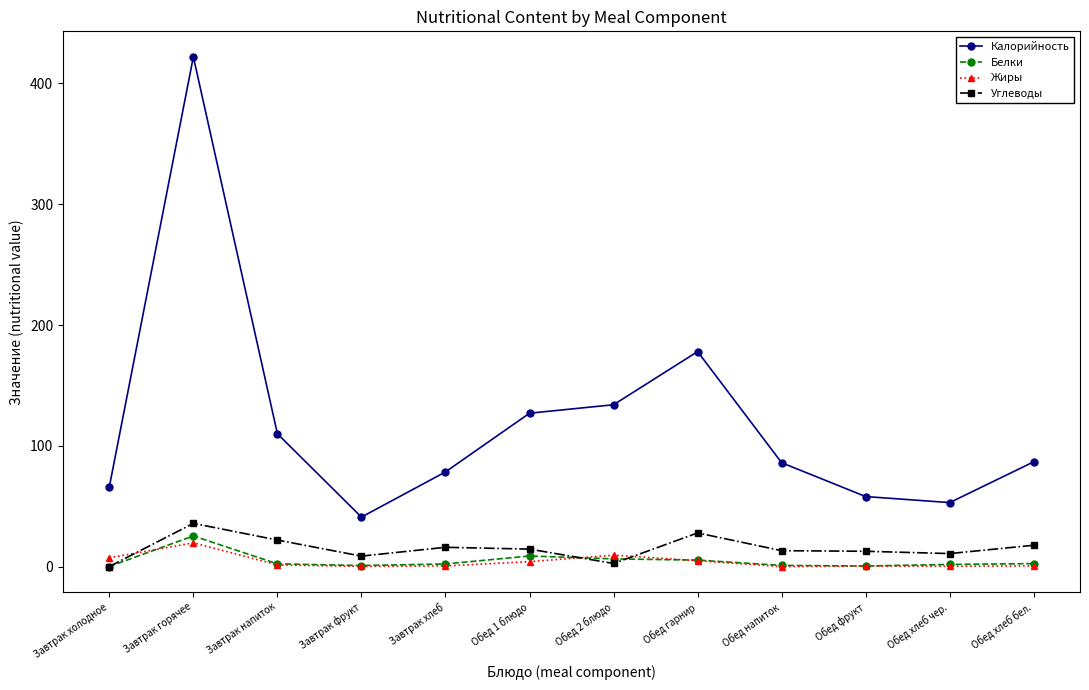

List the series in order of their peak value, lowest first.

Жиры, Белки, Углеводы, Калорийность